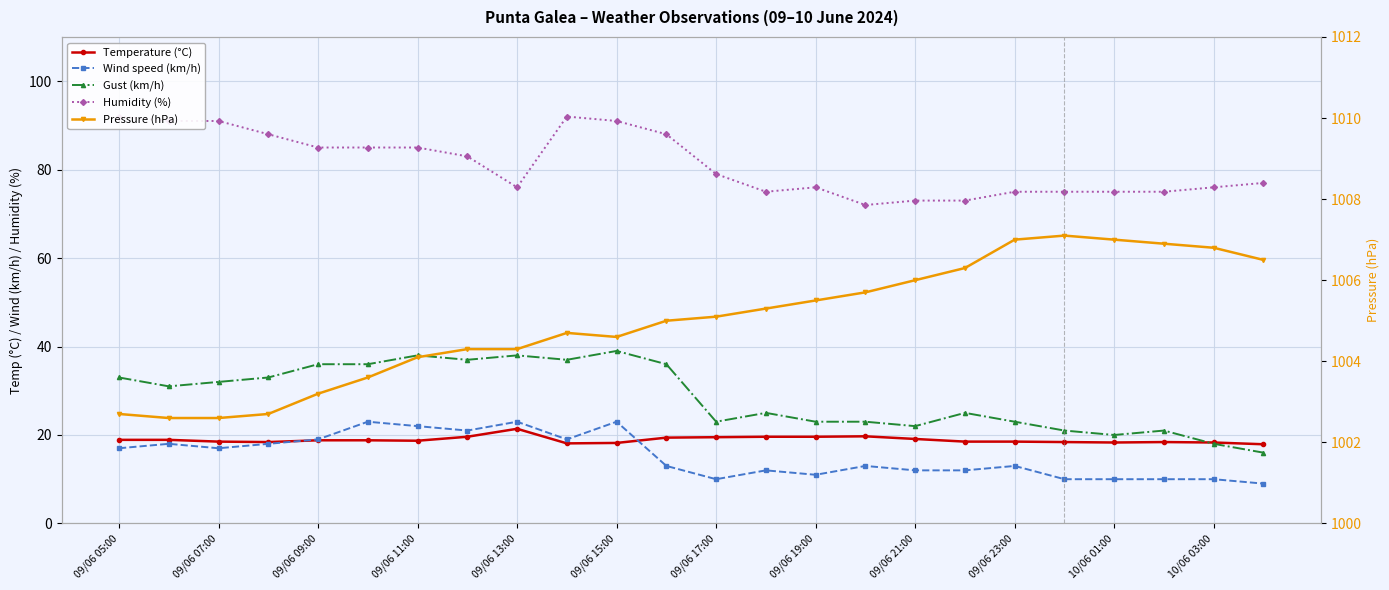

What is the total value across all series at 09/06 21:00?

1132.1